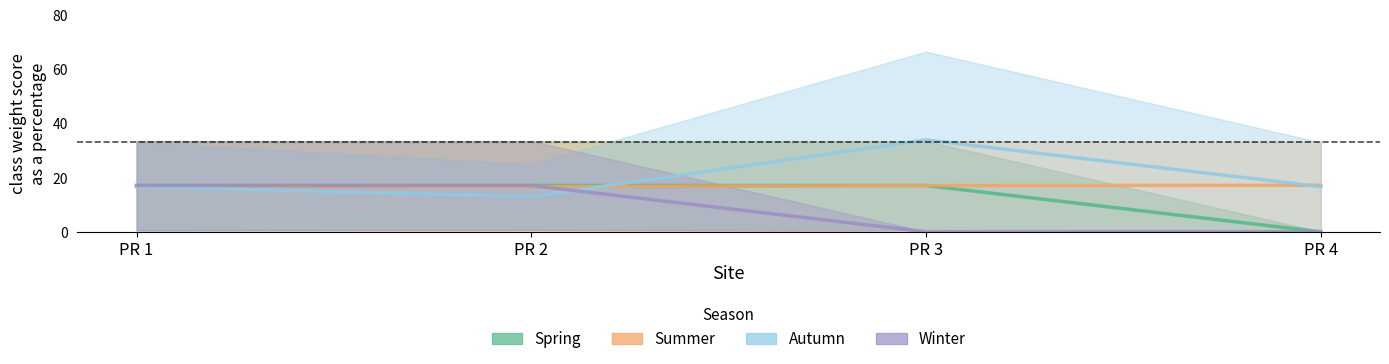

Is it true that class_weight_score_pct_winter equals 0.0 at PR 3?

True